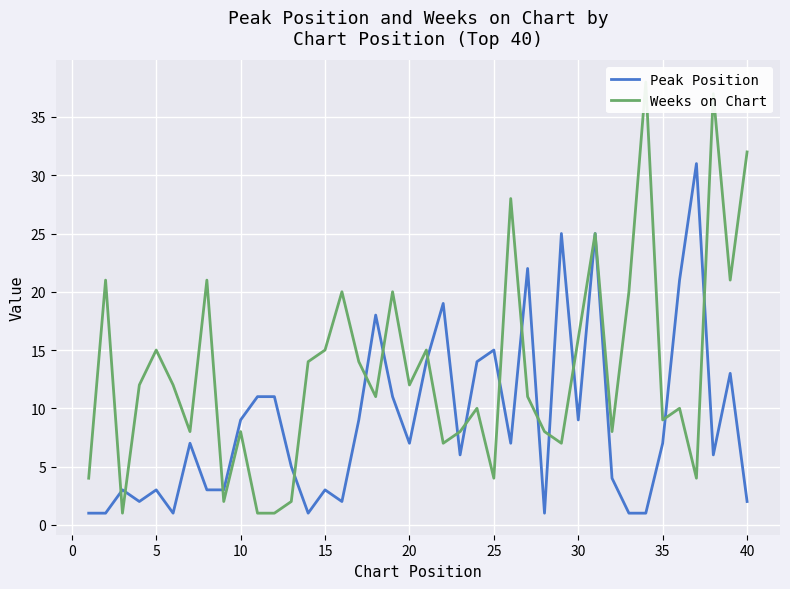

At which label is Peak Position closest to 16?

25